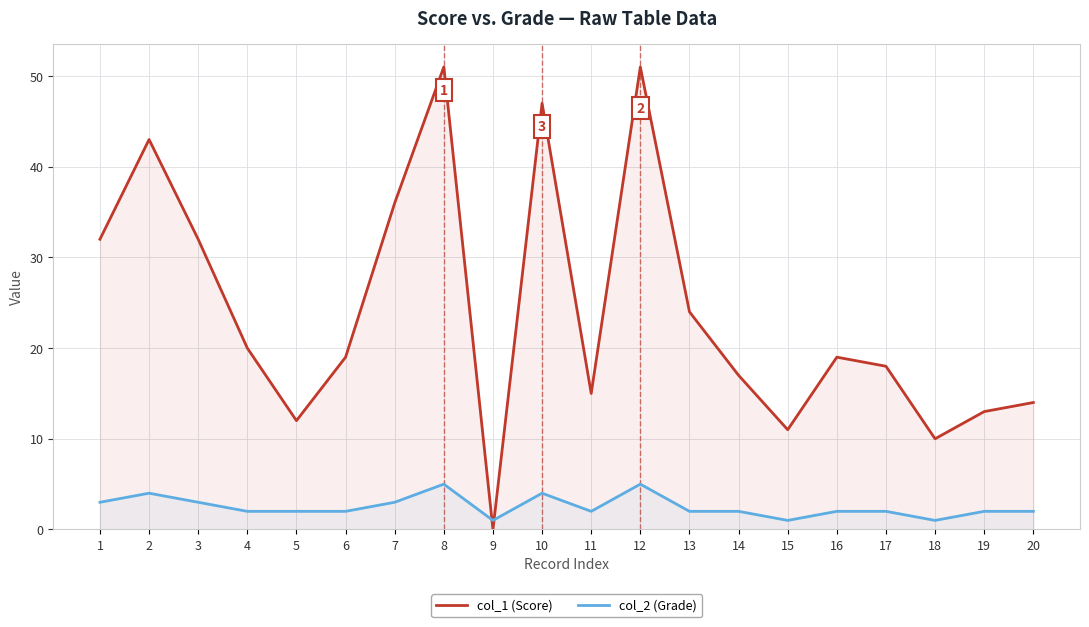

Rank the categories by col_1 (Score) value from highest to lowest.

8, 12, 10, 2, 7, 1, 3, 13, 4, 6, 16, 17, 14, 11, 20, 19, 5, 15, 18, 9